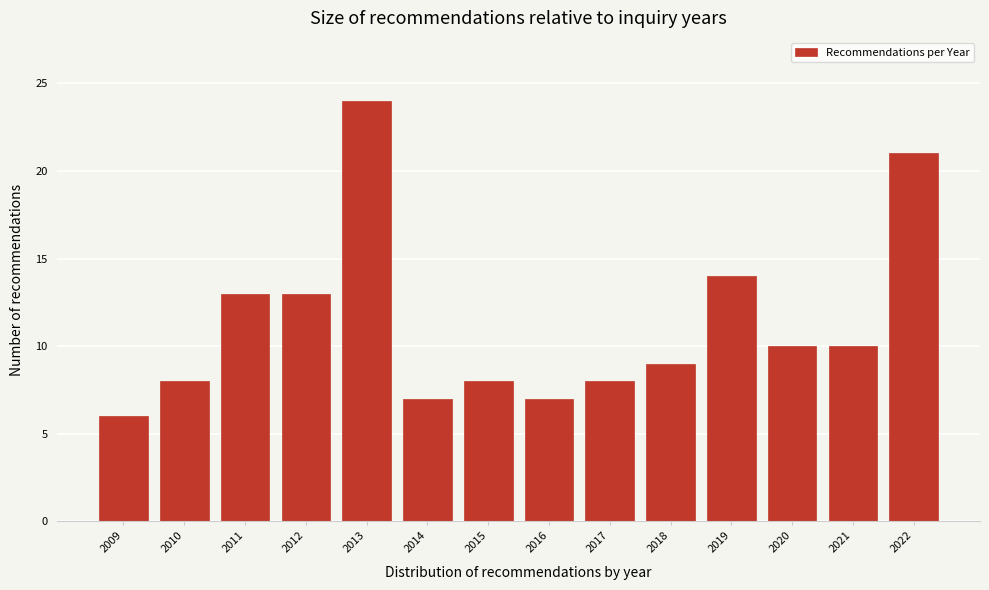

Which range on the x-axis has the tallest bar?

2012.5 to 2013.5